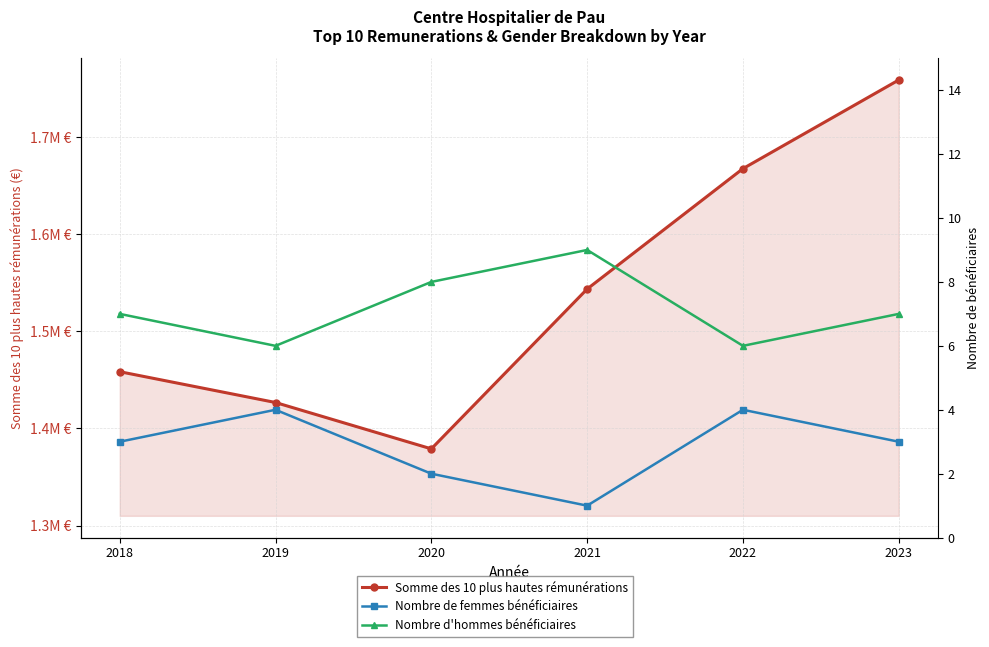

True or false: Nombre d'hommes bénéficiaires and Nombre de femmes bénéficiaires cross at least once.

False